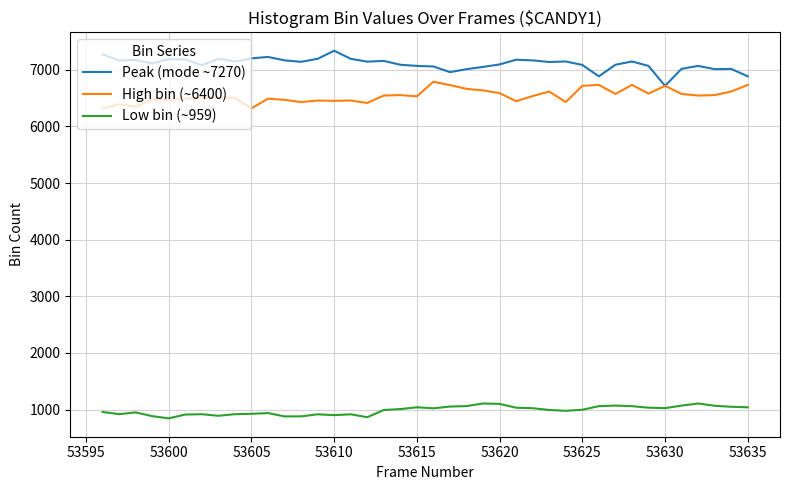

What is the lowest value of the Peak (mode ~7270) series?

6715